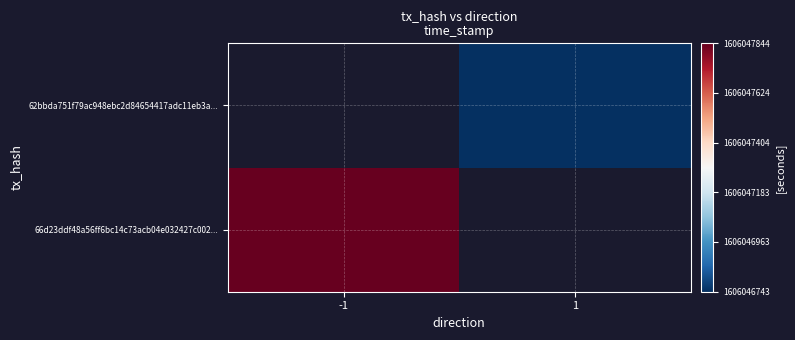

List the labels in order of 62bbda751f79ac948ebc2d84654417adc11eb3a... value, largest first.

1, -1